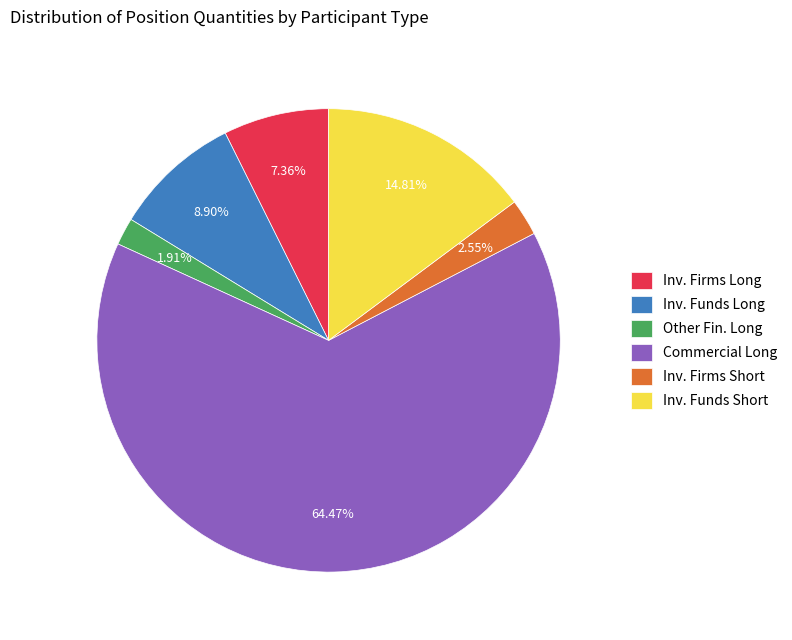

How many slices are in this pie chart?

6